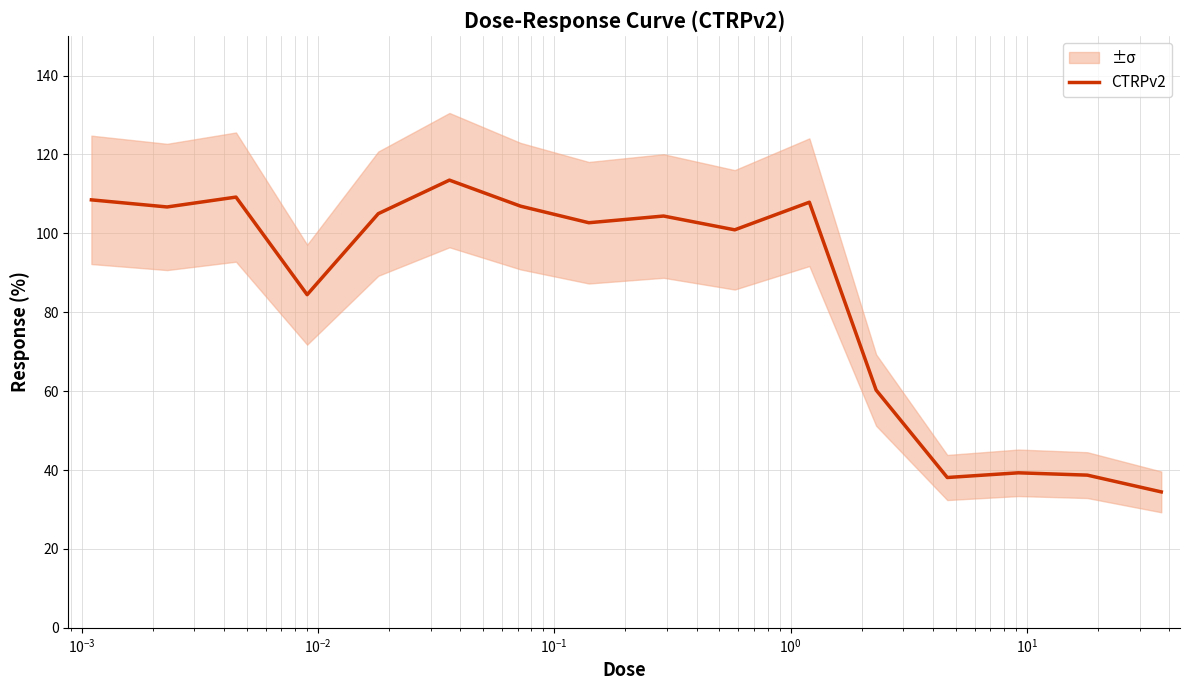

Is this an area chart (filled region under the line)?

No